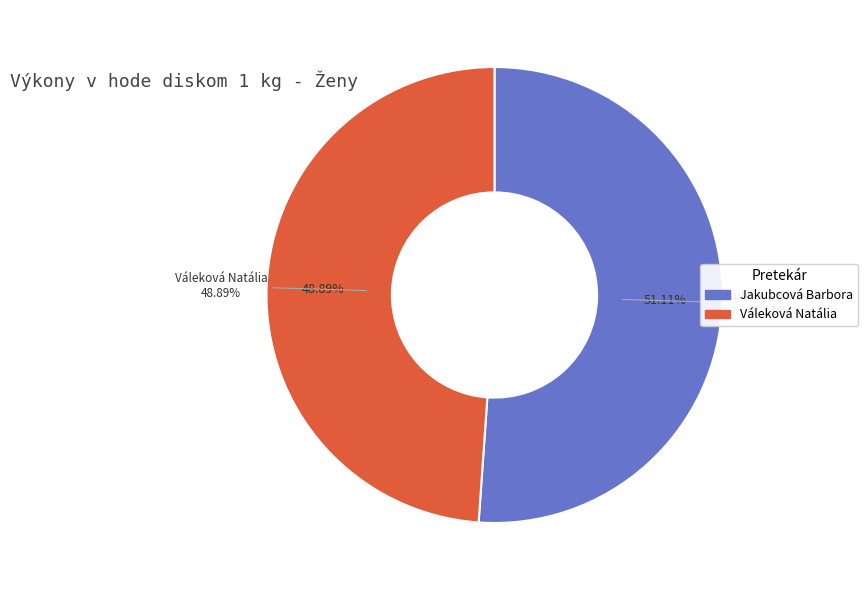

Is there any slice that represents more than half of the pie?

Yes